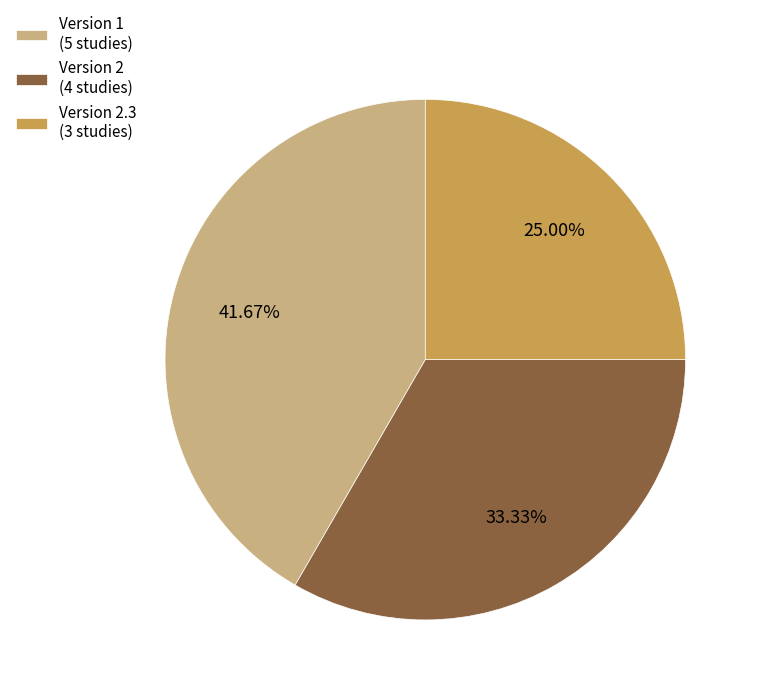

Between Version 2.3 (3 studies) and Version 1 (5 studies), which is larger?

Version 1 (5 studies)